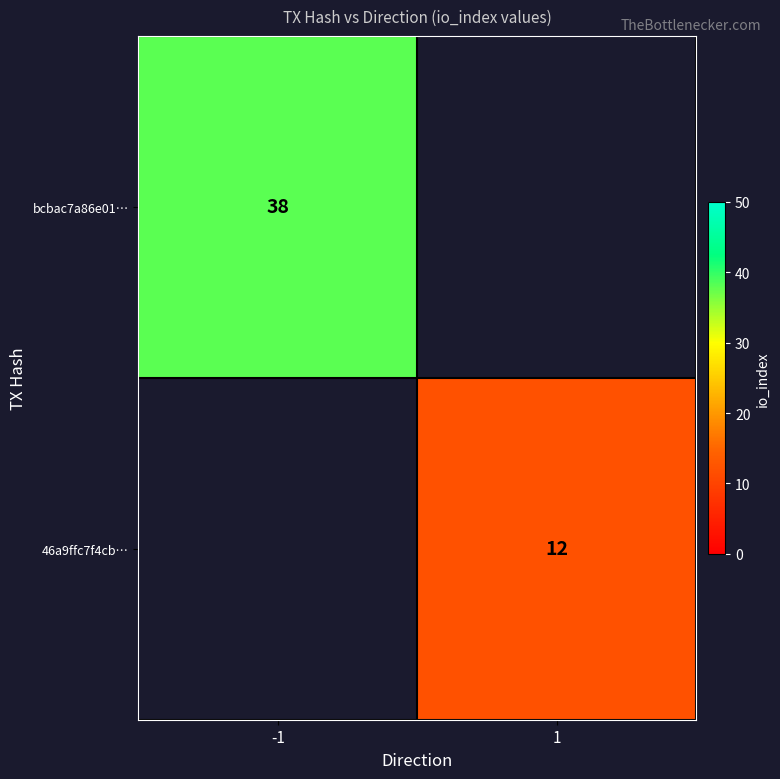

List the series in order of their overall mean, highest first.

bcbac7a86e01…, 46a9ffc7f4cb…